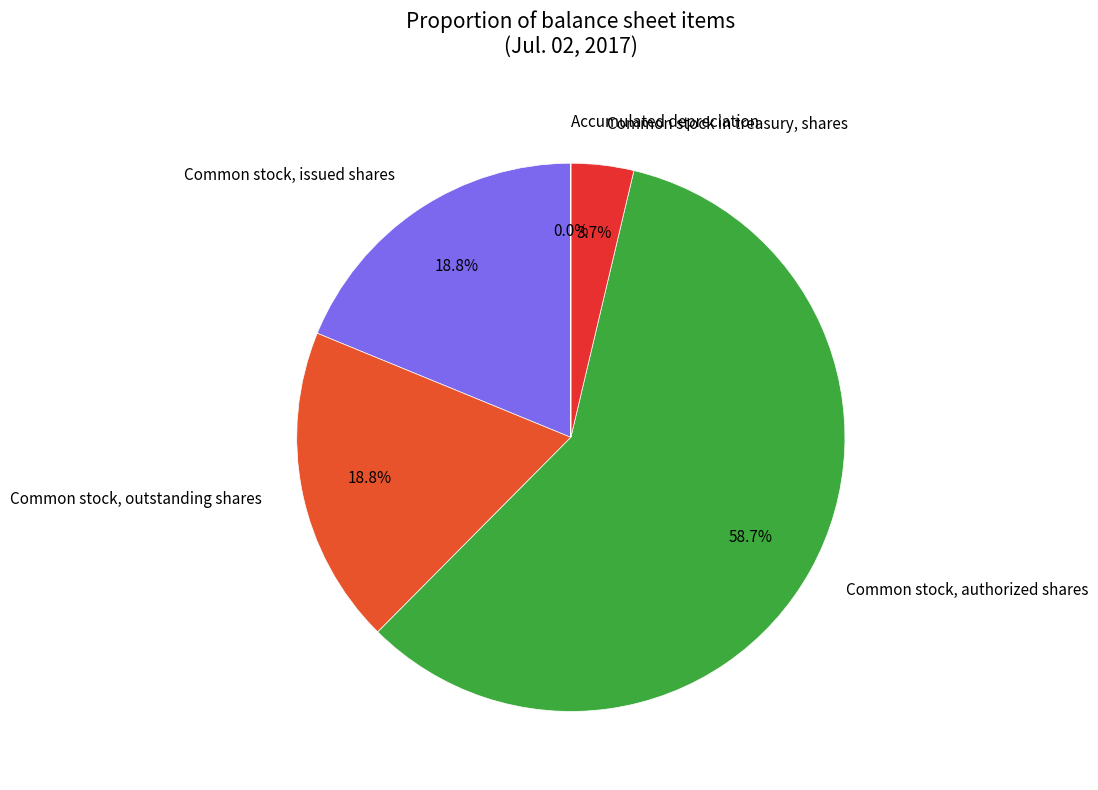

Approximately how many times larger is the value at Common stock, outstanding shares compared to Common stock, authorized shares?

0.3